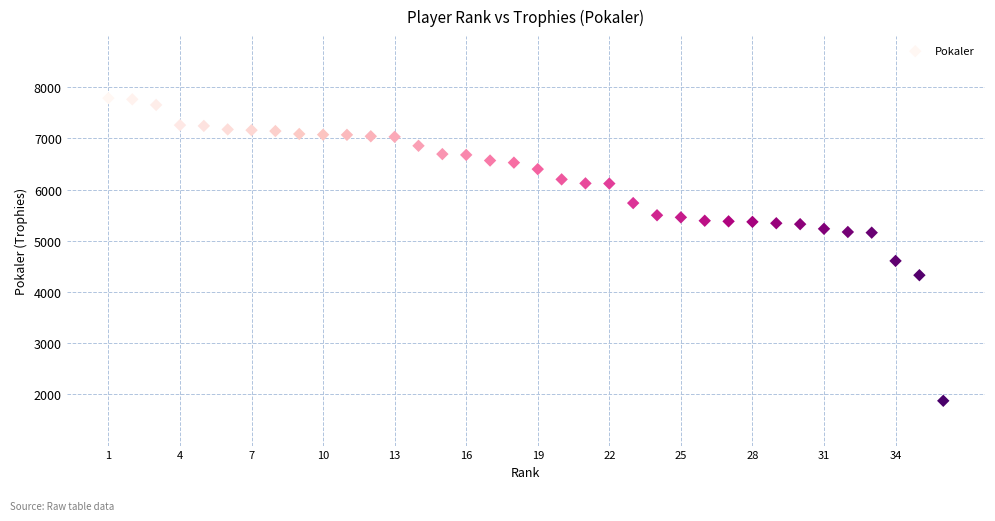

What is the range of Y values (max minus min)?

5913